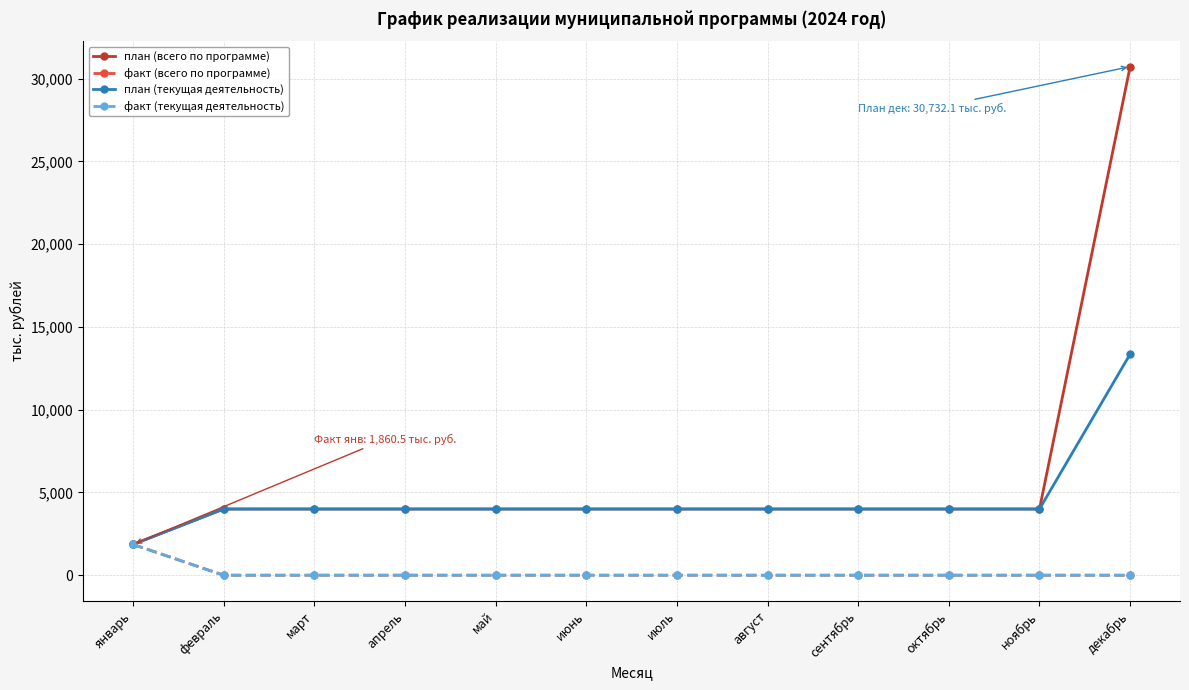

Between май and август, which series saw the biggest shift?

план (всего по программе)